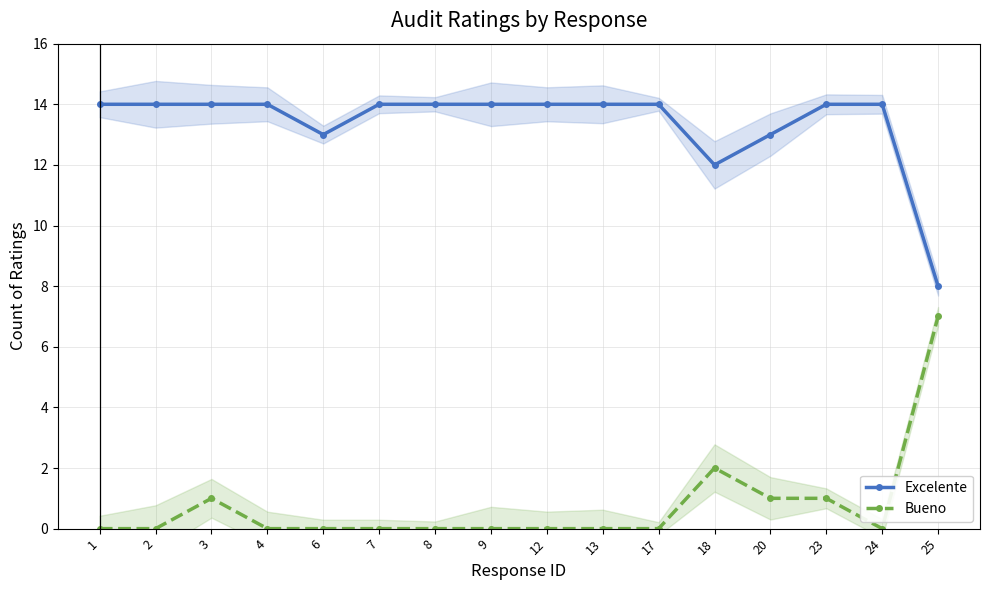

How many interior local valleys does the Bueno series have?

1